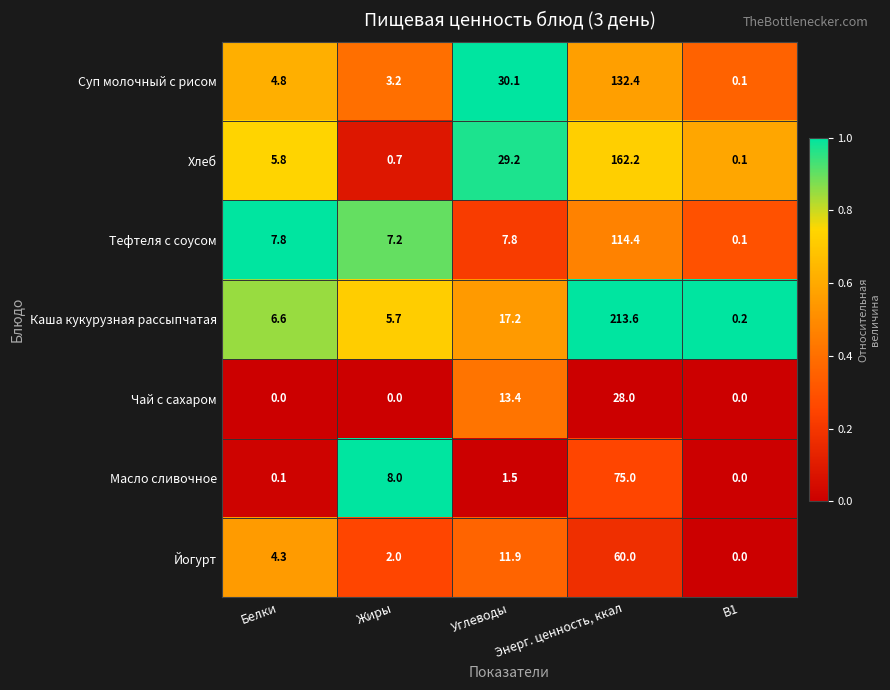

What is the spread (max minus min) of values at Белки?

7.8